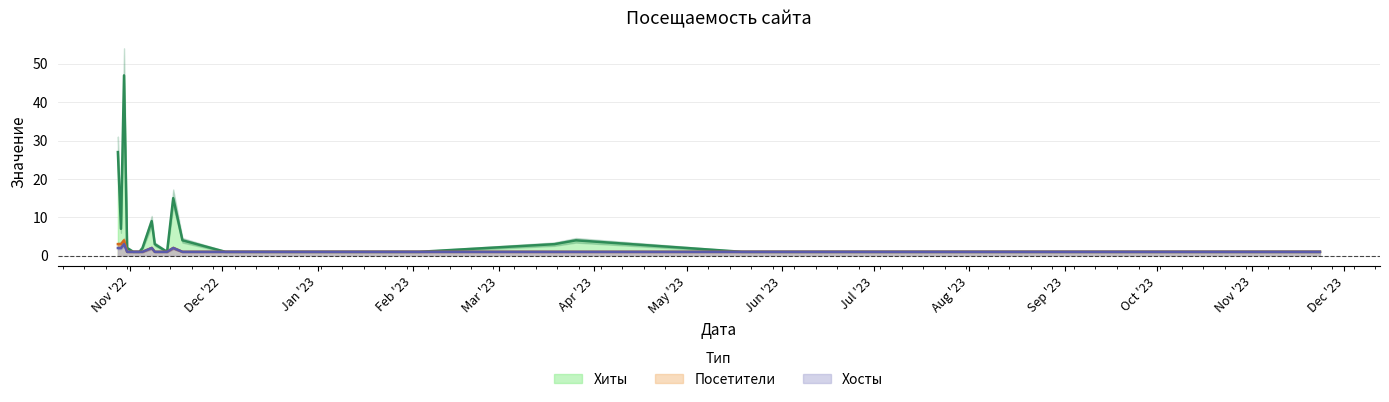

At which category does the chart reach its peak across all series?

2022-10-30